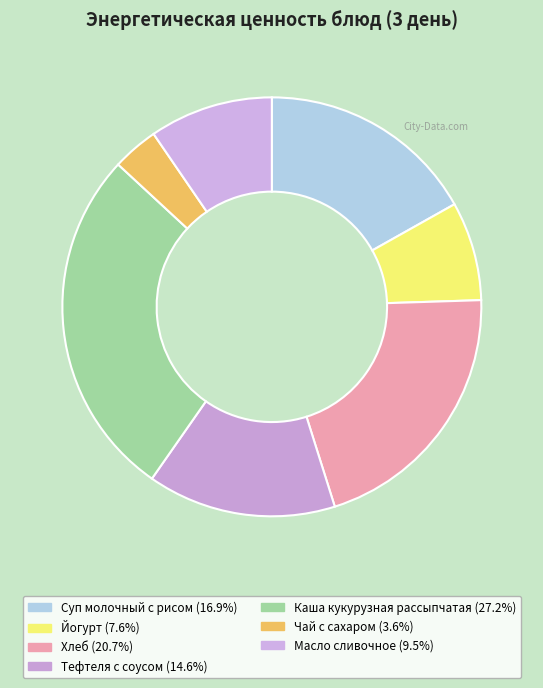

Count the number of slices in the pie.

7